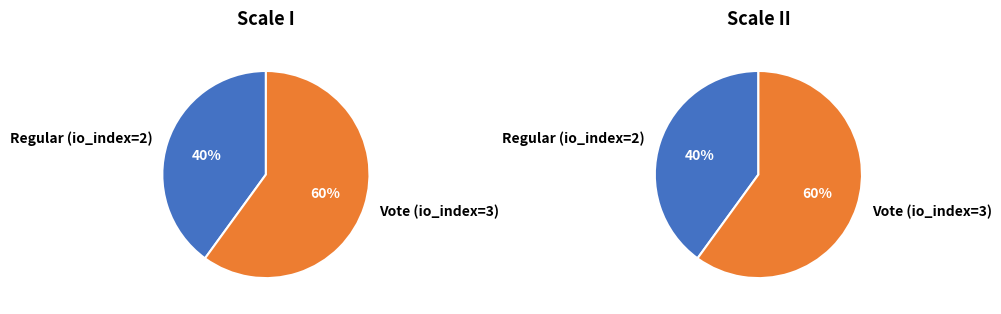

What is the majority slice?

Vote (io_index=3)